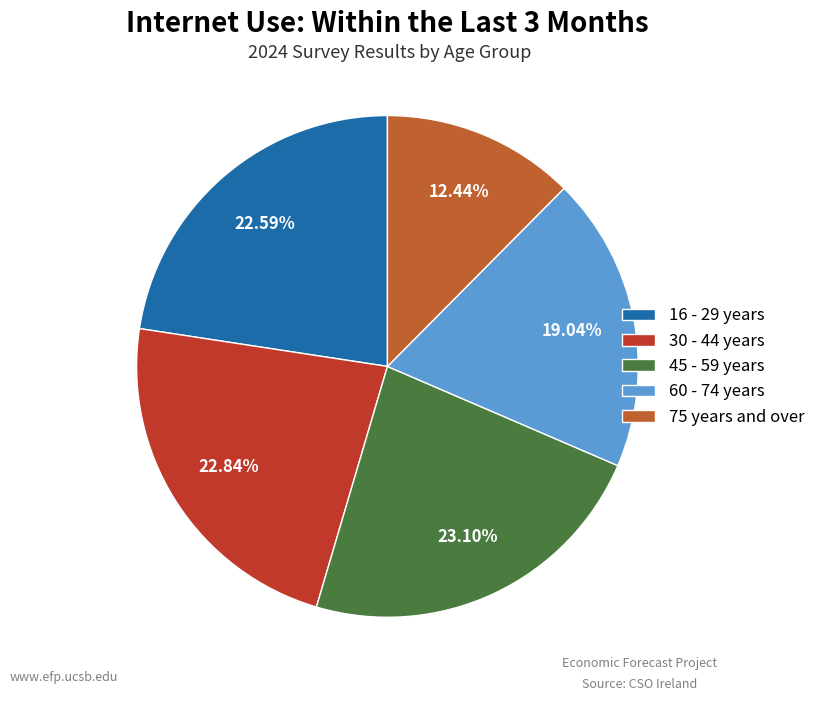

Does 60 - 74 years represent more than half of the total?

No